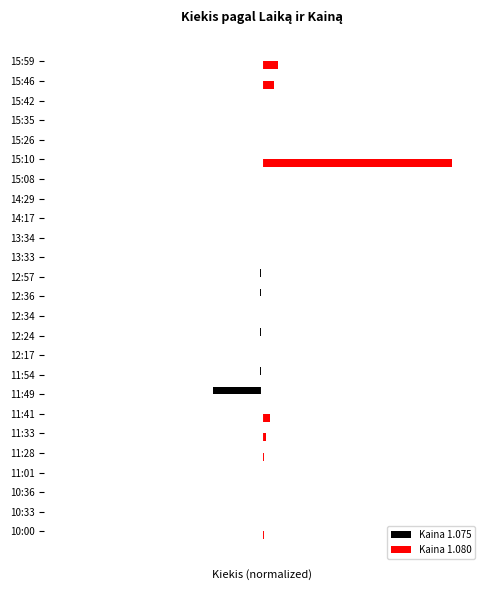

Reading left to right, transcribe all the data shown in this chart.

Kaina 1.075: 0.0	0.0	0.0	0.0	0.0	0.0	0.0	-0.3	-0.0	-0.0	-0.0	-0.0	-0.0	-0.0	-0.0	-0.0	-0.0	-0.0	-0.0	0.0	0.0	-0.0	0.0	0.0	0.0
Kaina 1.080: 0.0	0.0	0.0	0.0	0.0	0.0	0.0	0.0	0.0	0.0	0.0	0.0	0.0	0.0	0.0	0.0	0.0	0.0	0.0	1.0	0.0	0.0	0.0	0.1	0.1